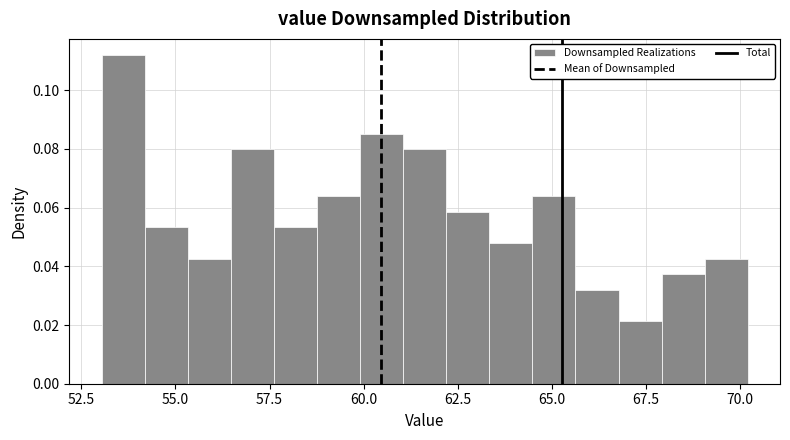

Read against the x-axis, roughly where is the centre of the tallest bar?

53.5